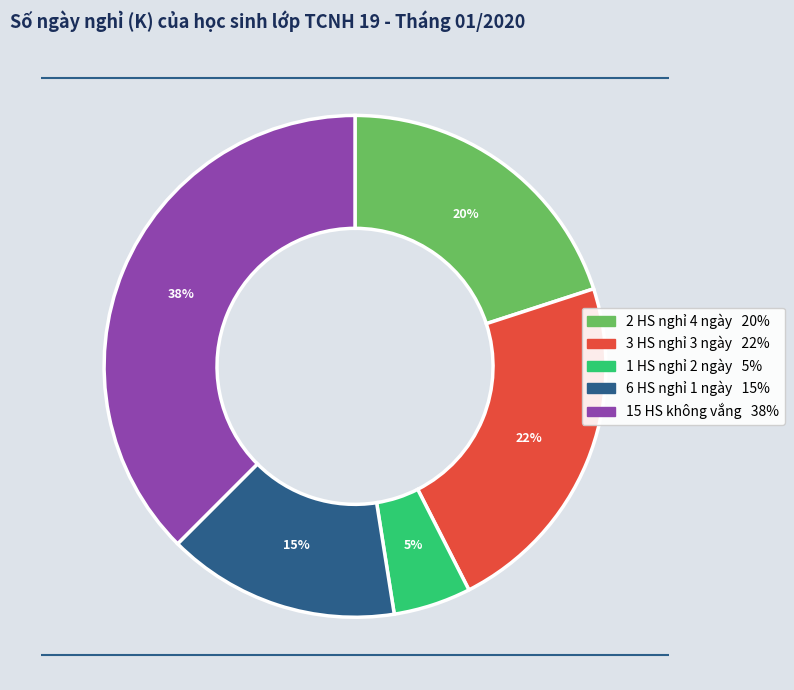

Count the number of slices in the pie.

5